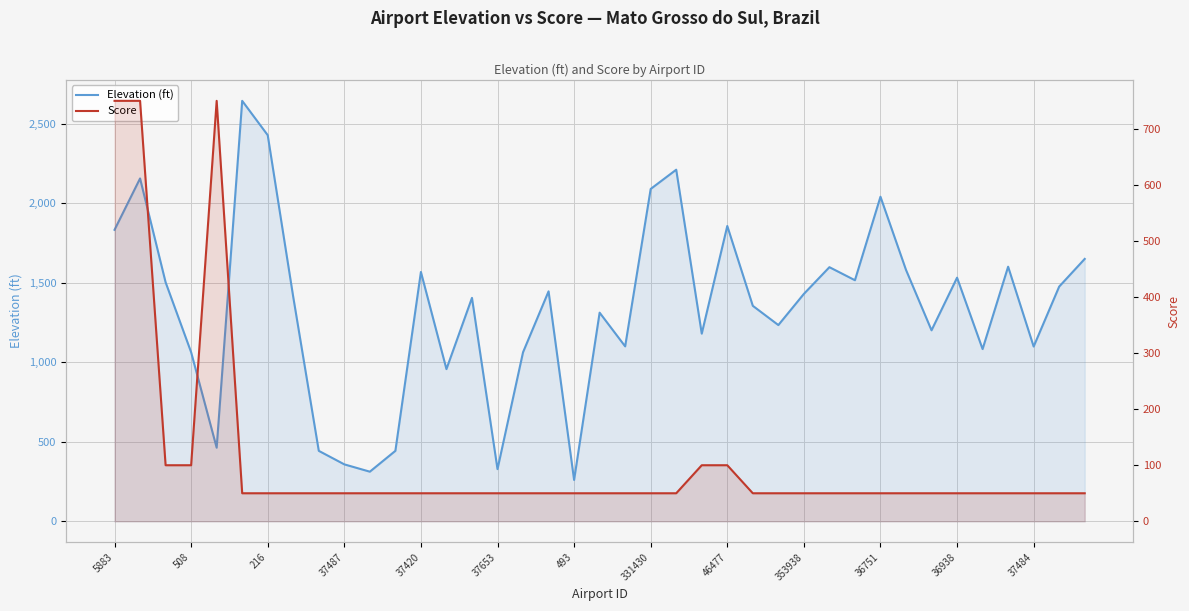

Which series has the largest range (max minus min)?

Elevation (ft)